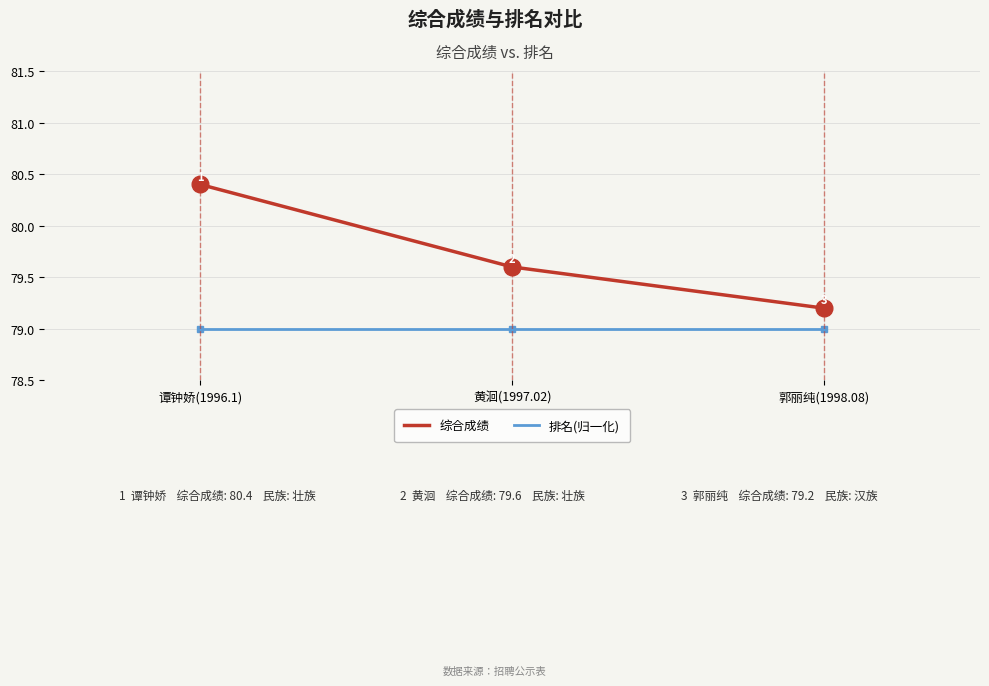

How many 综合成绩 values are between 79 and 80?

2